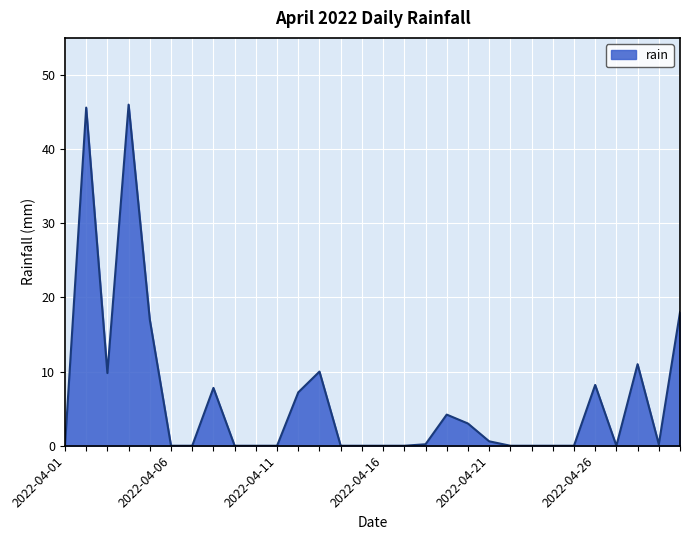

What is the difference between the maximum and minimum values?

46.0